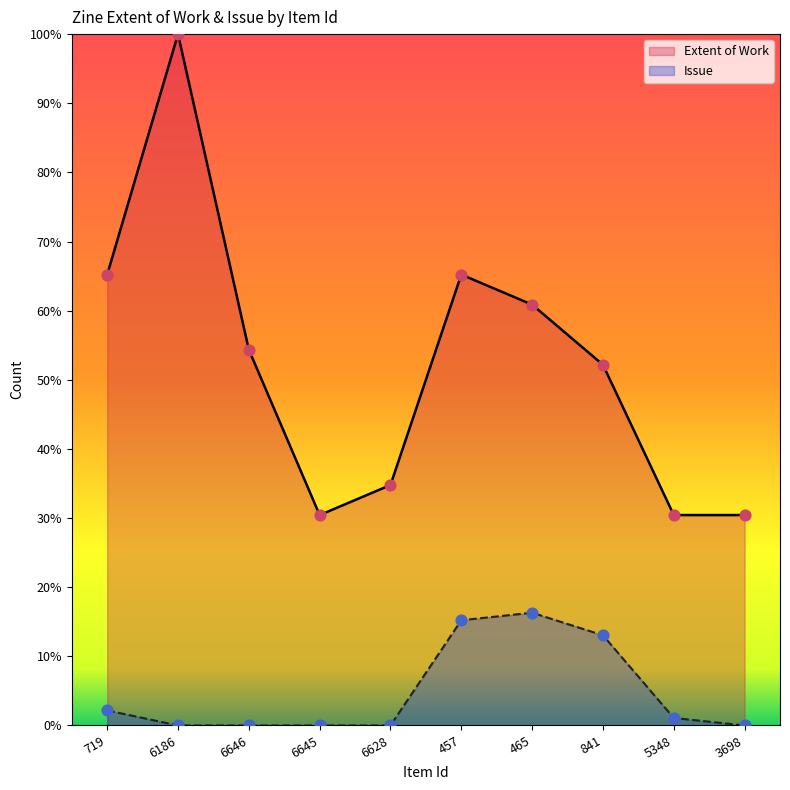

Is the value of Extent of Work at 6646 greater than the value of Issue at 3698?

Yes